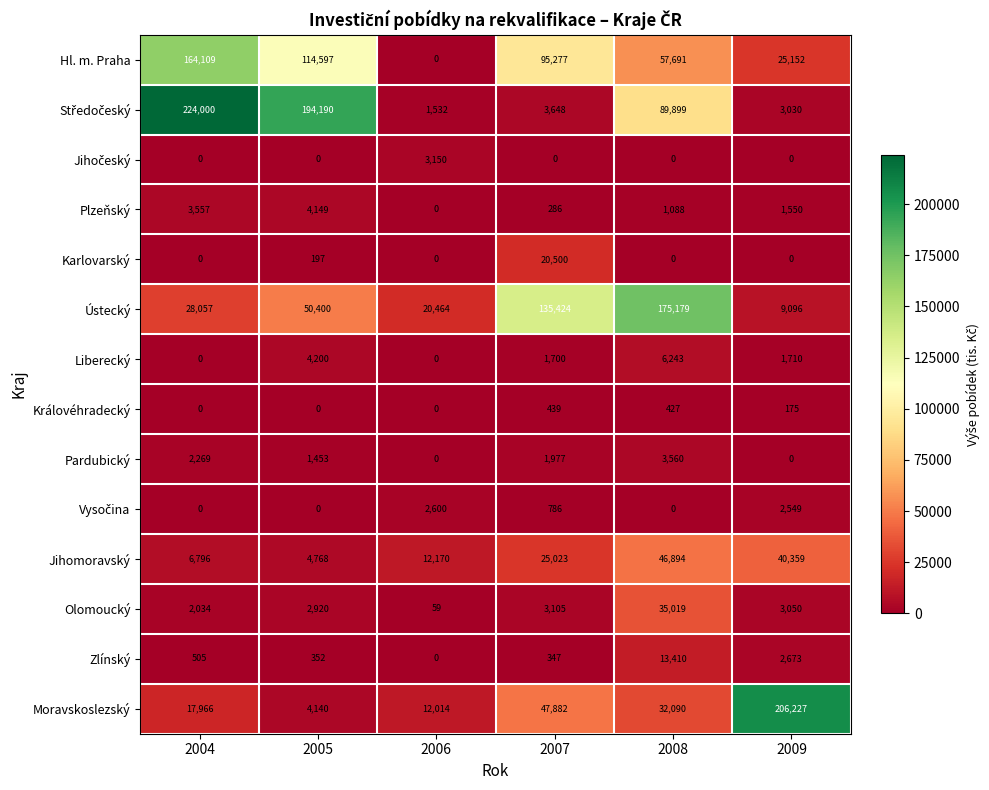

At which category is the sum across all series the highest?

2008